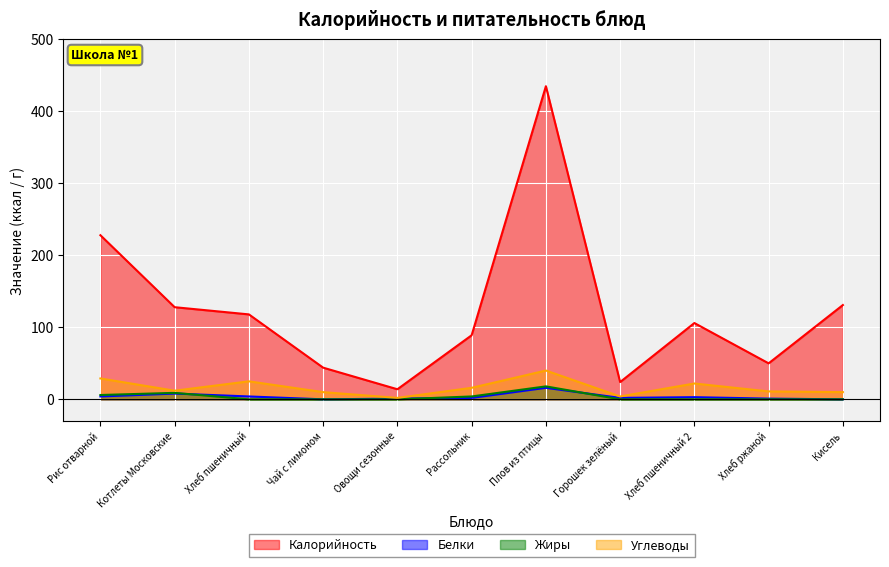

Reading left to right, list all the values displayed in this chart.

Калорийность: 228	128	118	44	14	89	435	24	106	50	131
Белки: 4	8	4	0	1	2	16	2	3	1	0
Жиры: 6	9	0	0	0	4	18	0	0	0	0
Углеводы: 29	12	25	10	2	16	40	4	22	11	10